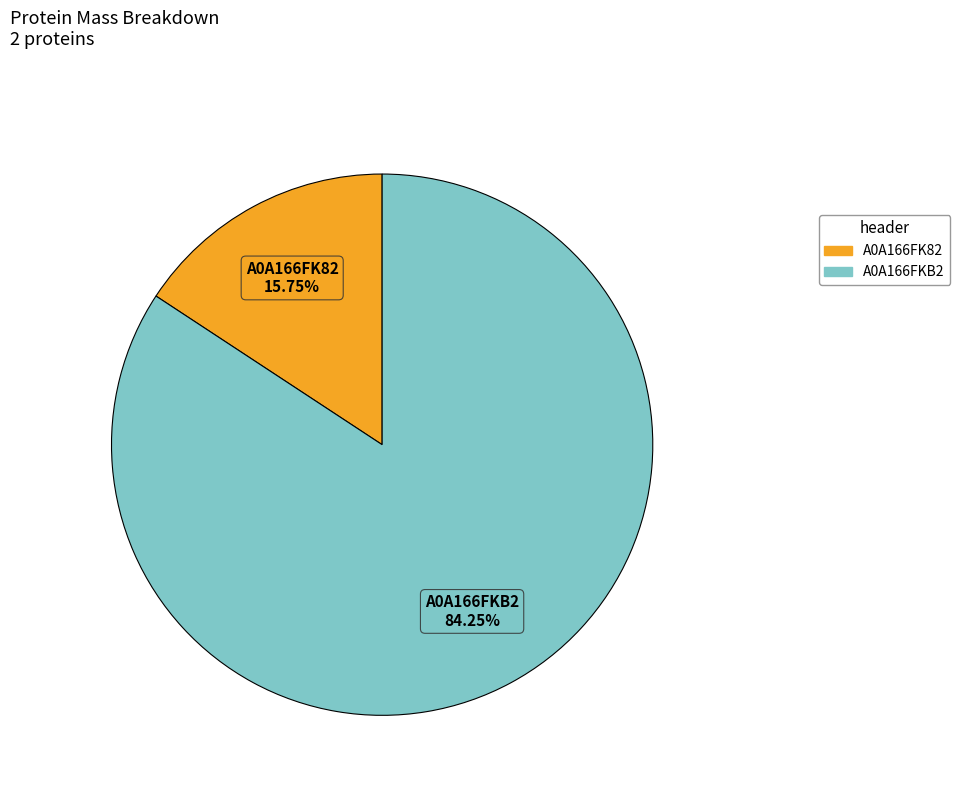

To the nearest percent, what percentage of the pie is A0A166FKB2?

84%